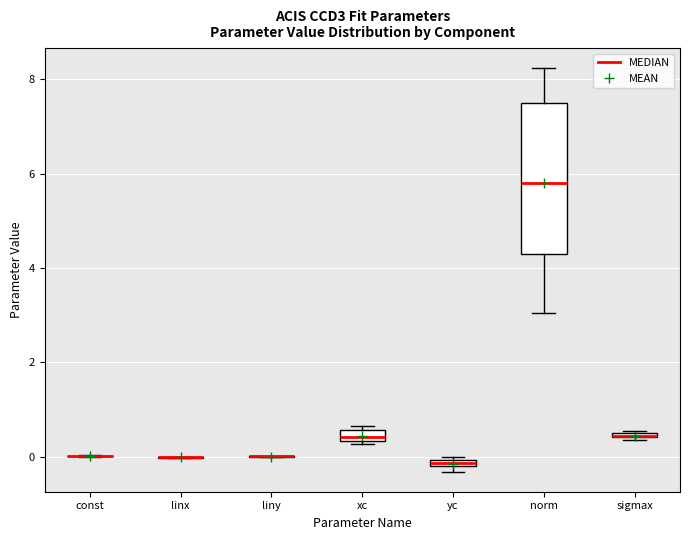

Where is the upper edge of the box for norm on the y-axis? The values are not printed on the chart, so give them approximately, as read against the axis.

7.4